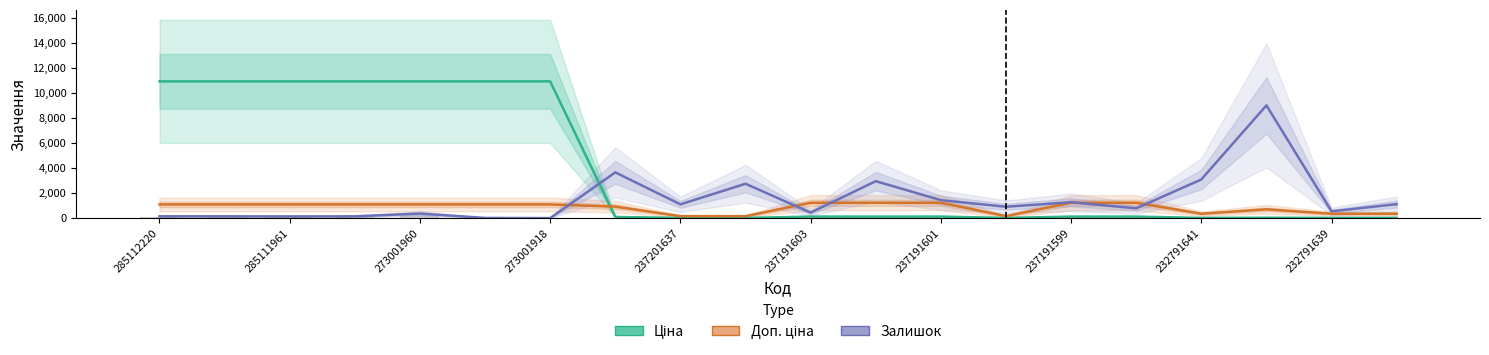

What is the average value of the Залишок series?

1503.6